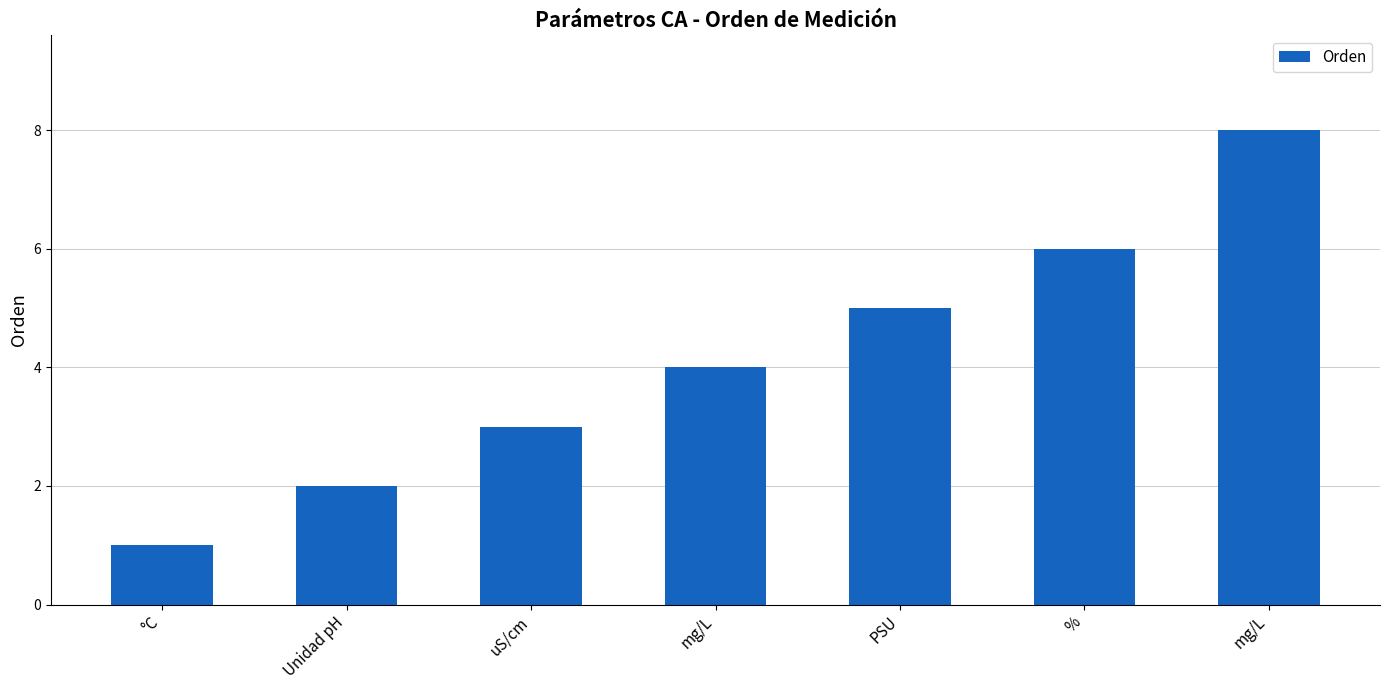

Does the chart contain any negative values?

No